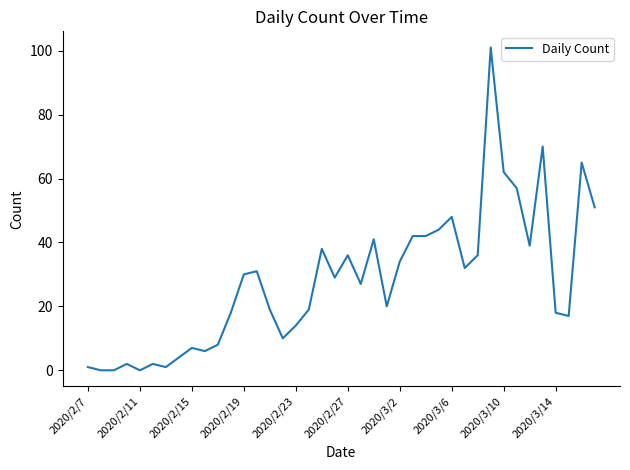

What is the maximum value shown in the chart?

101